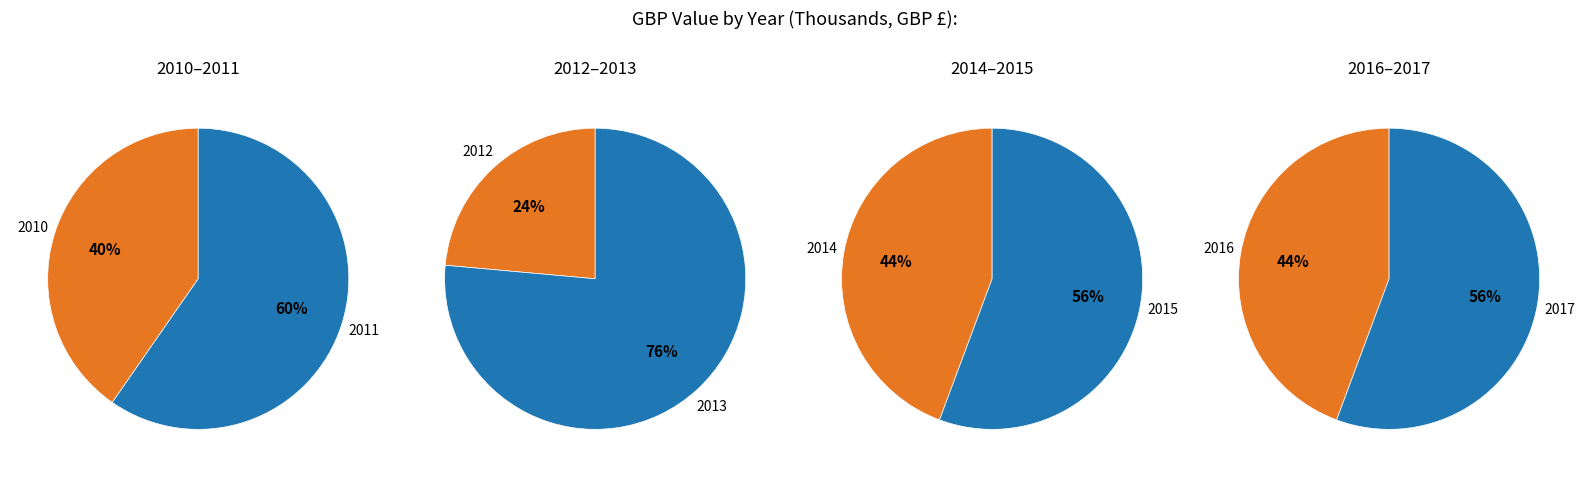

Is it true that 2011 is 2% of the pie?

False